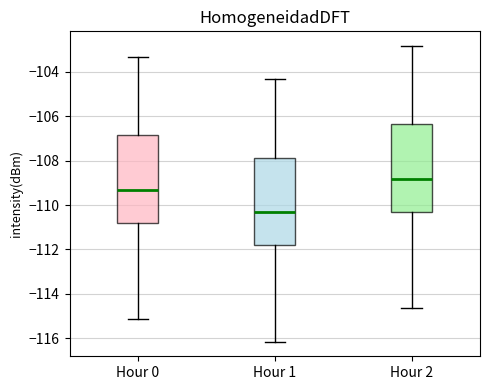

Where does the lower whisker of the box for Hour 1 end on the y-axis? The values are not printed on the chart, so give them approximately, as read against the axis.

-116.2